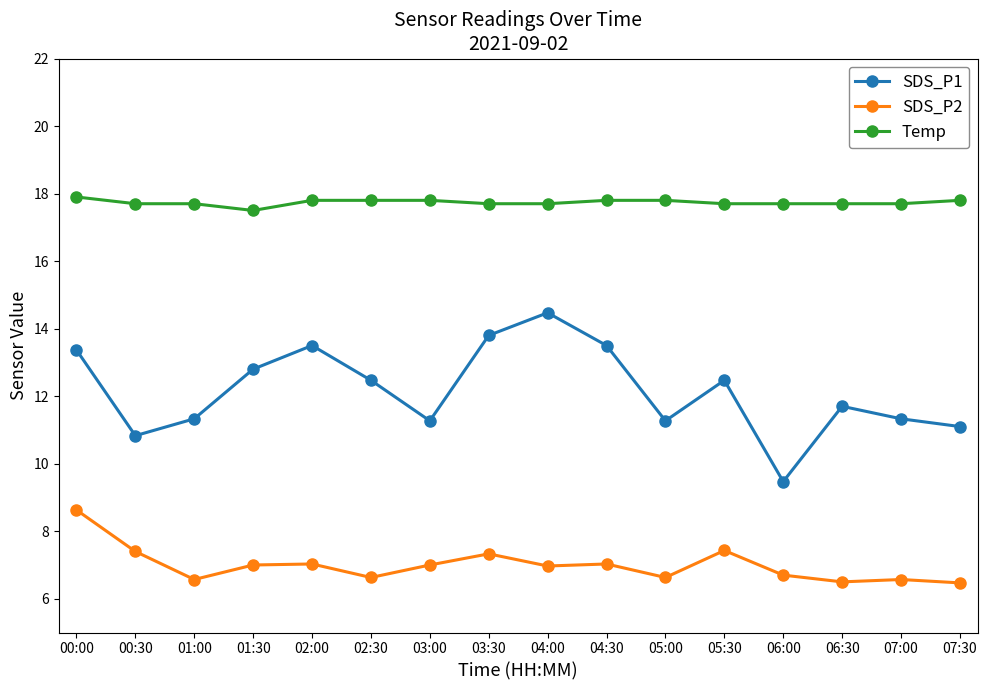

How many lines are shown in the chart?

3